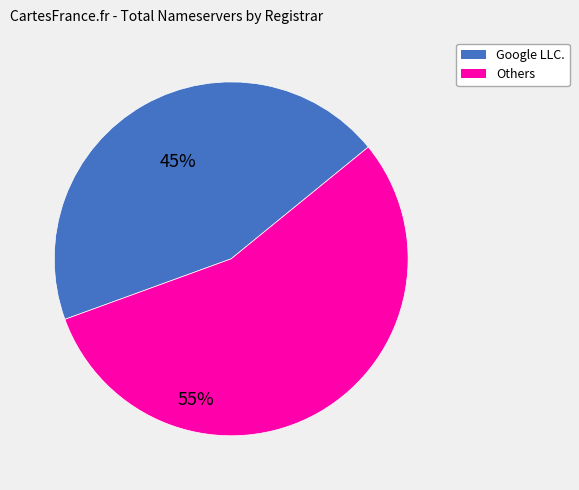

Is there any slice that represents more than half of the pie?

Yes